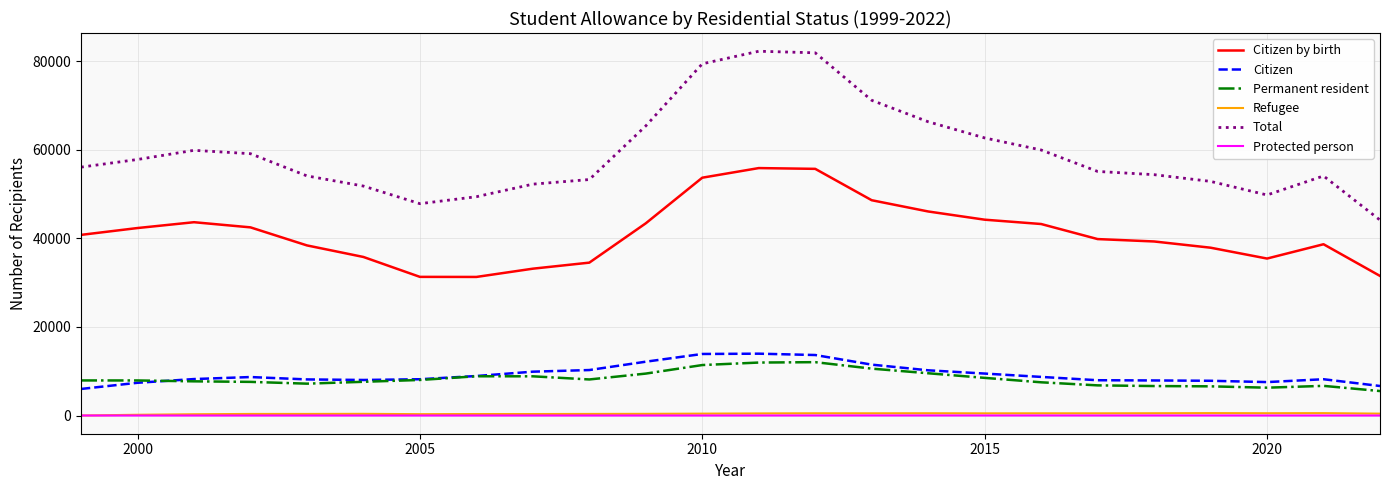

Does the chart display data point markers on the line(s)?

No